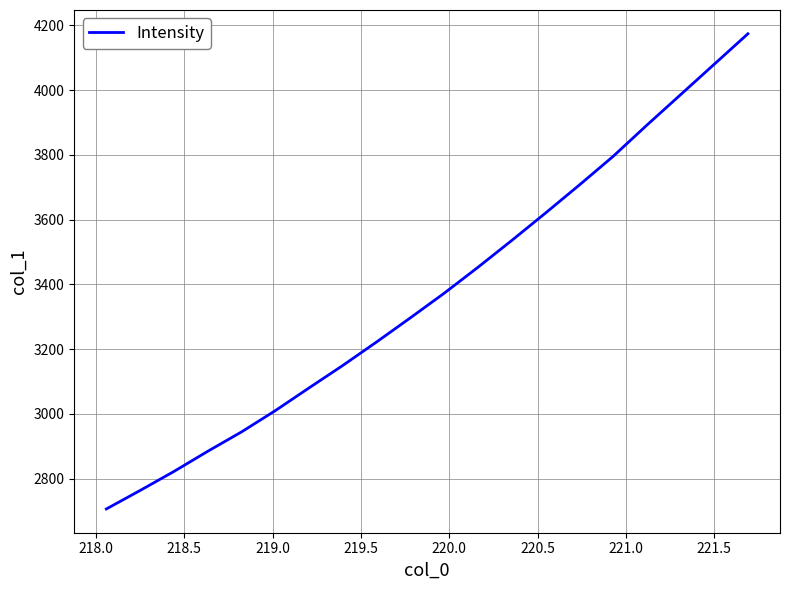

How many lines are shown in the chart?

1